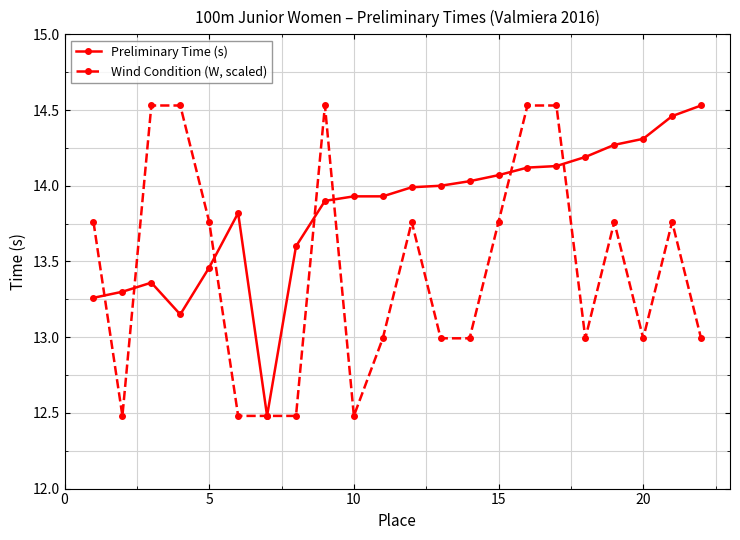

What is the value of the Preliminary Time (s) point at the 13th from the left?

14.0